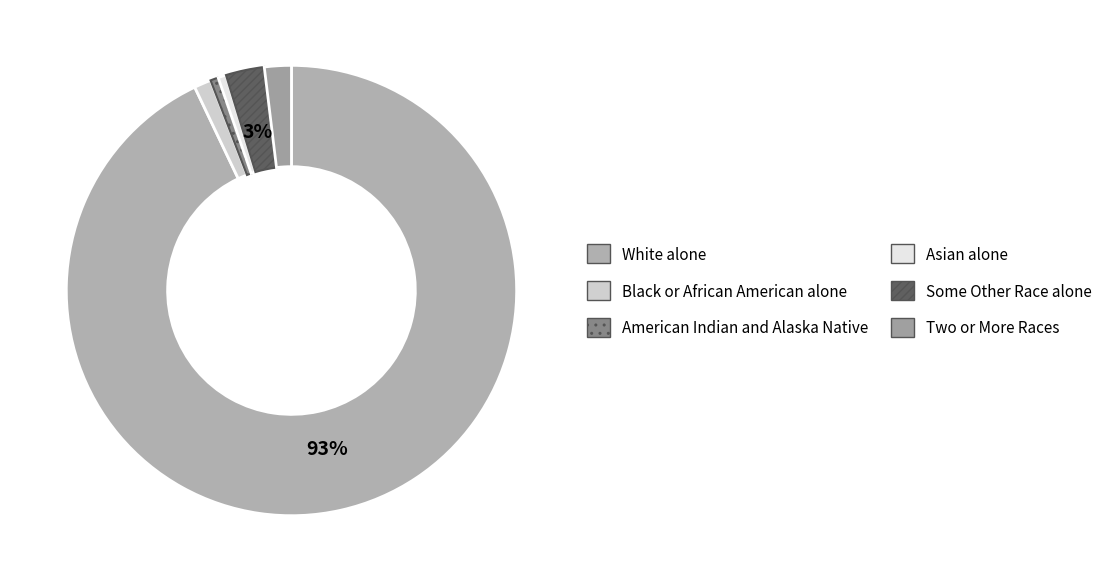

Approximately how many times larger is the value at White alone compared to Two or More Races?

48.2